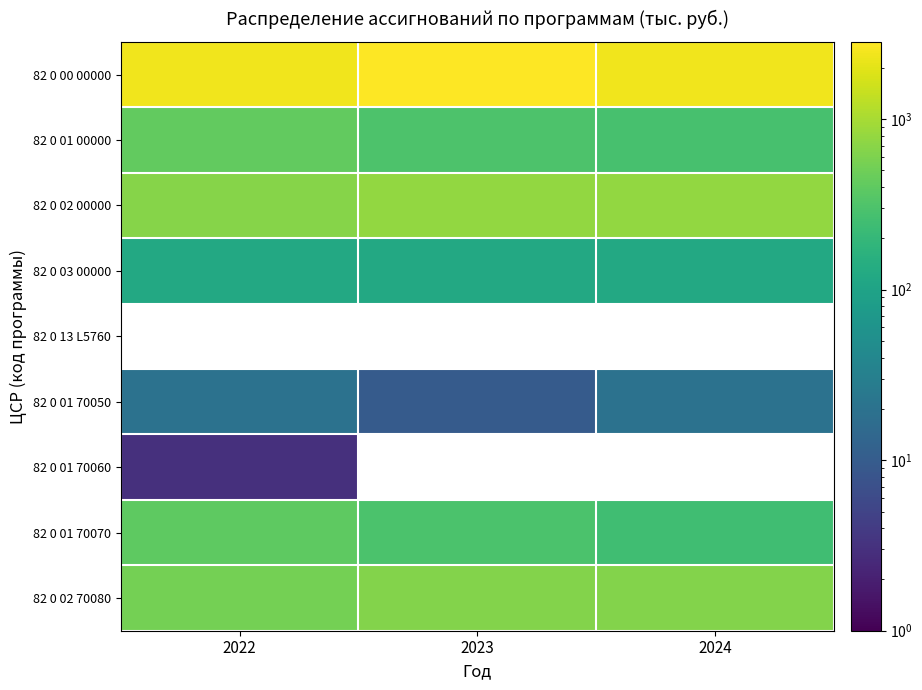

List the labels in order of 82 0 00 00000 value, smallest first.

2024, 2022, 2023